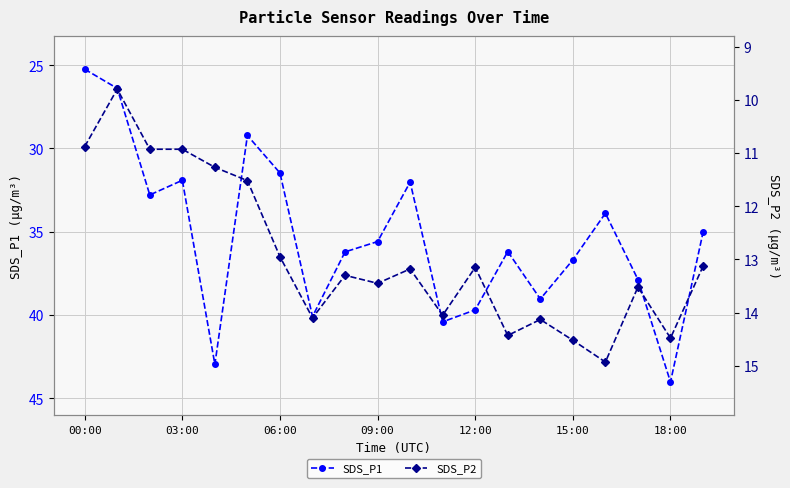

What is the label of the 1st point from the right?

19